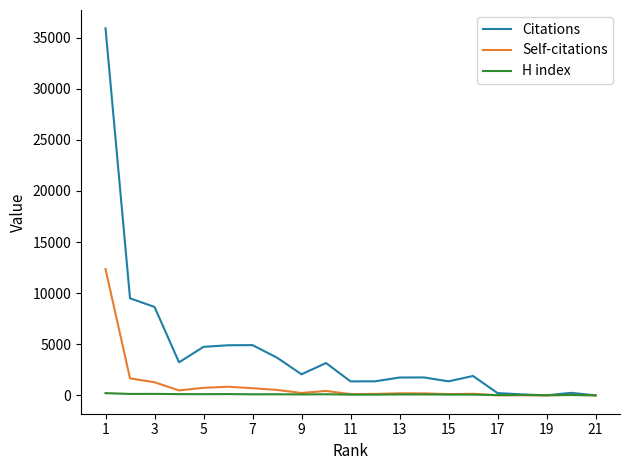

List the series in order of their peak value, highest first.

Citations, Self-citations, H index